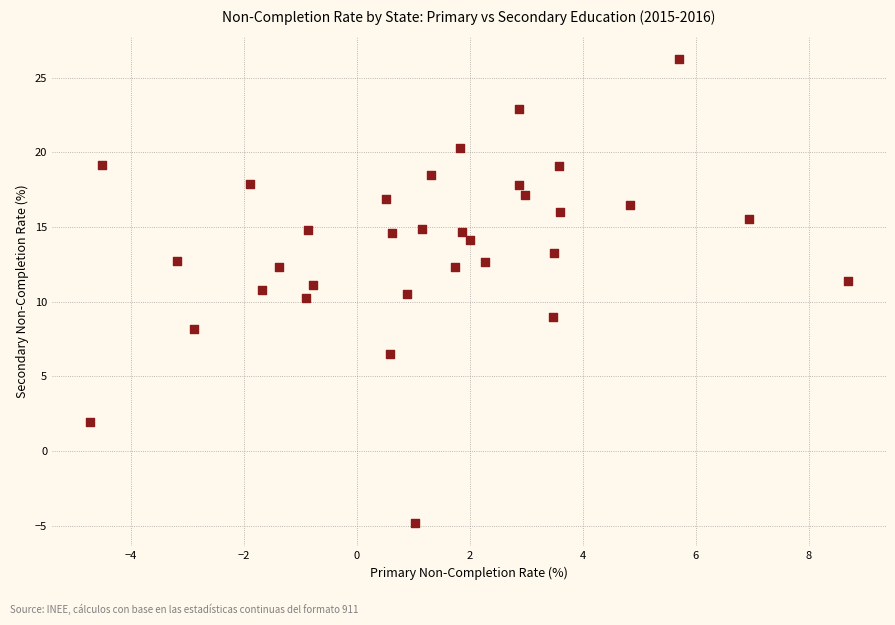

What is the range of X values (max minus min)?

13.4